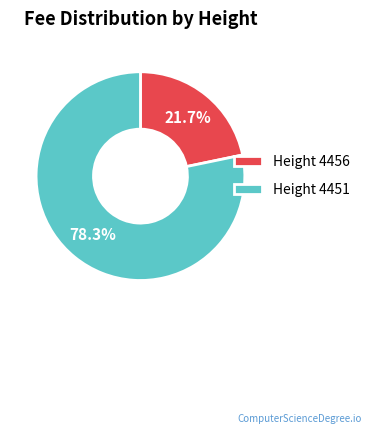

Is the sum of Height 4456 and Height 4451 greater than half?

Yes